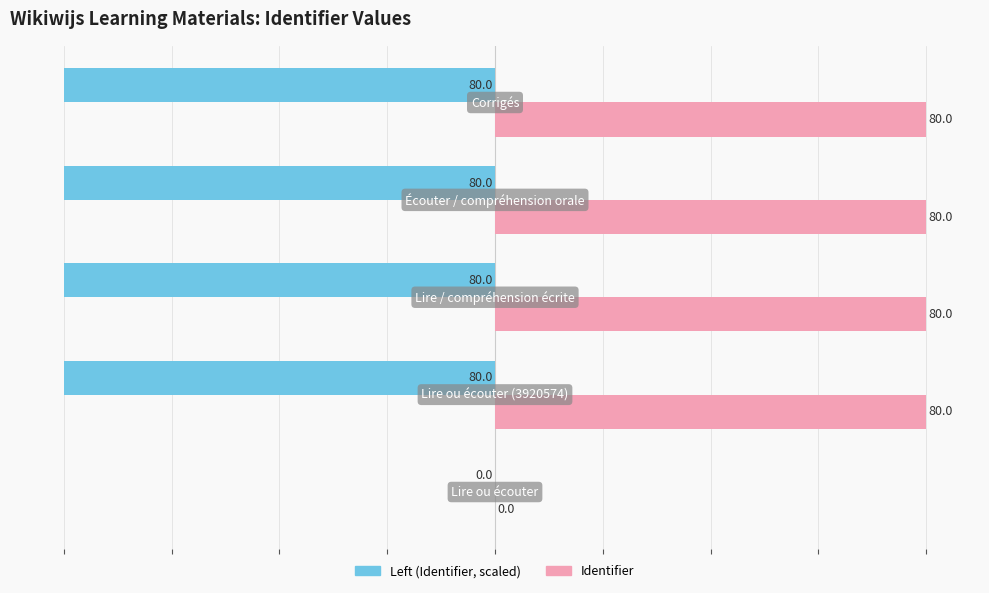

What is the maximum value shown in the chart?

80.0